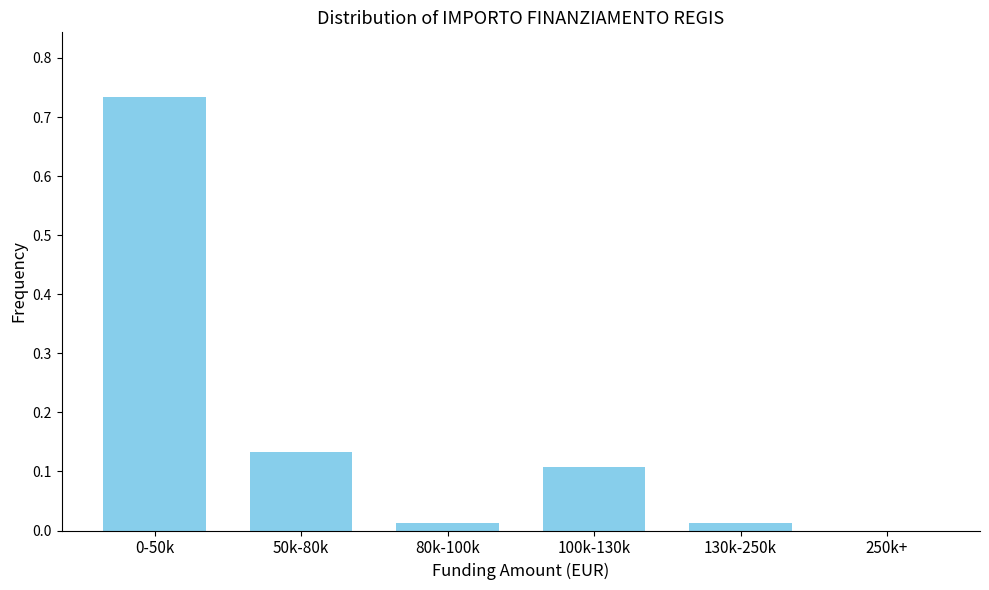

The chart shows a value of 0.5 at 0-50k. True or false?

False